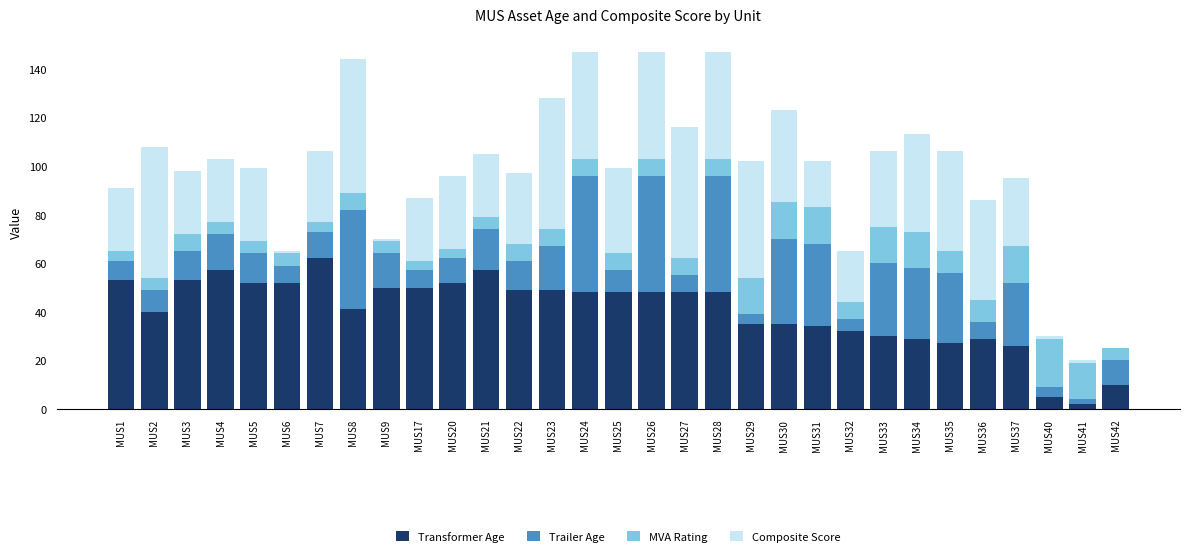

What is the maximum value for Transformer Age?

62